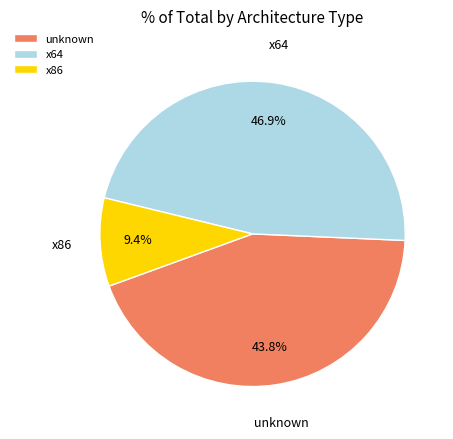

Count the number of slices in the pie.

3